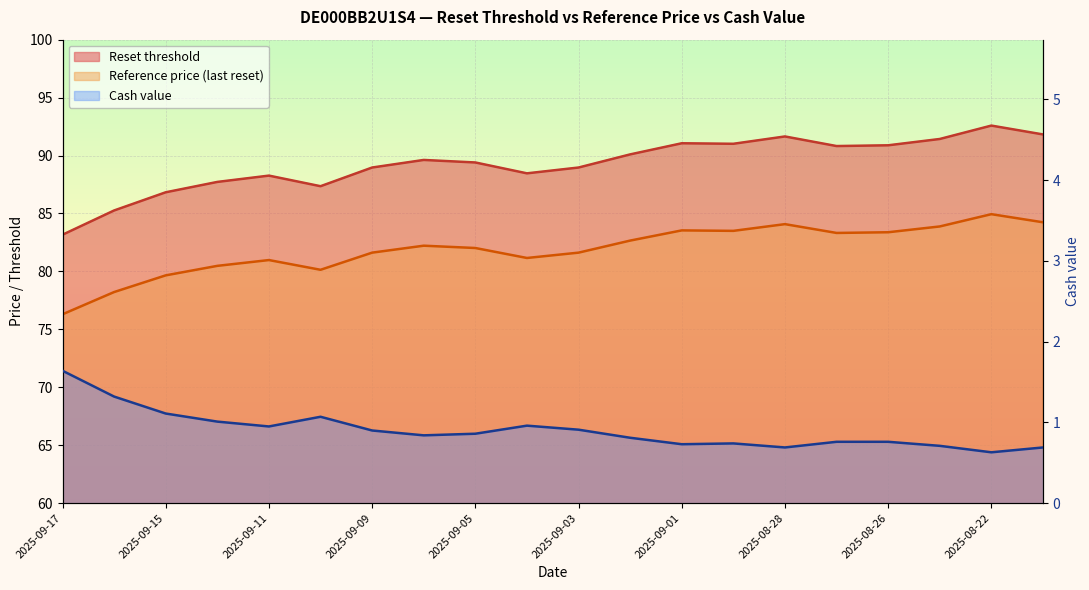

True or false: Reset threshold and Cash value cross at least once.

False